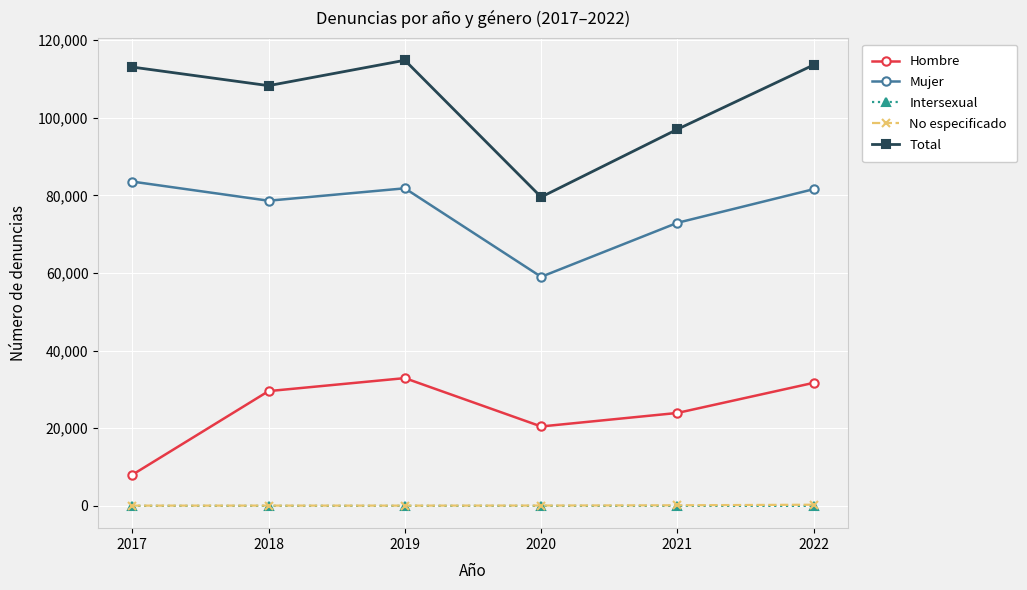

True or false: Total has a value of 79558 at 2020.

True